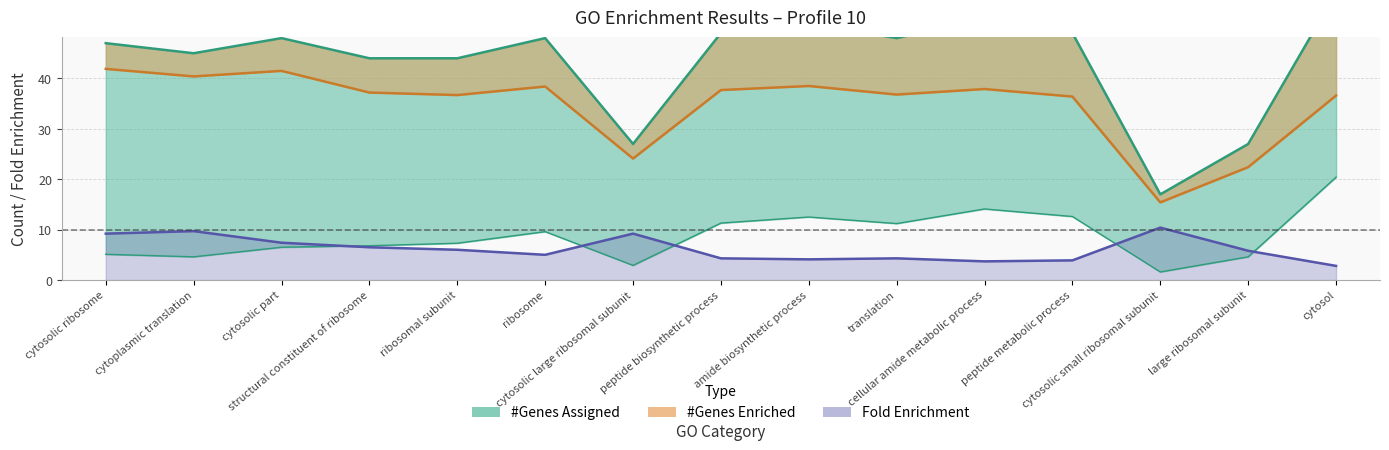

Which series has the widest spread of values?

genes_assigned